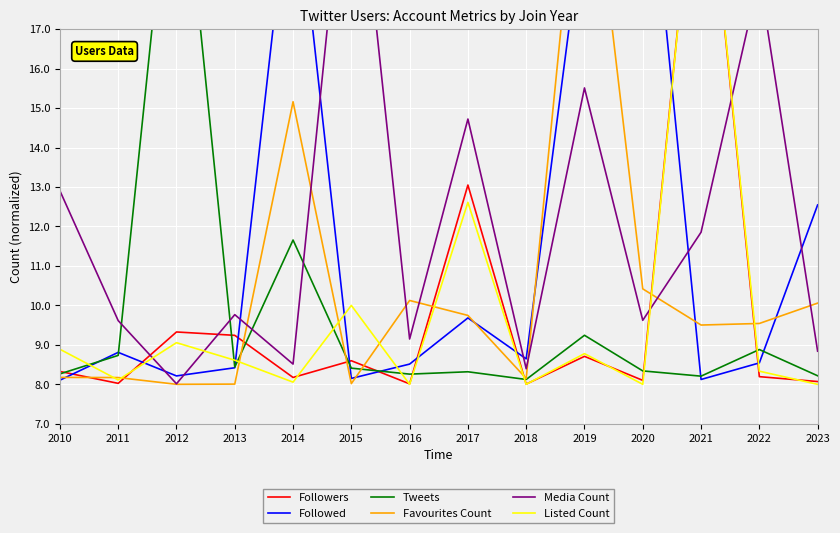

What is the sum of all Media Count values?

168.2